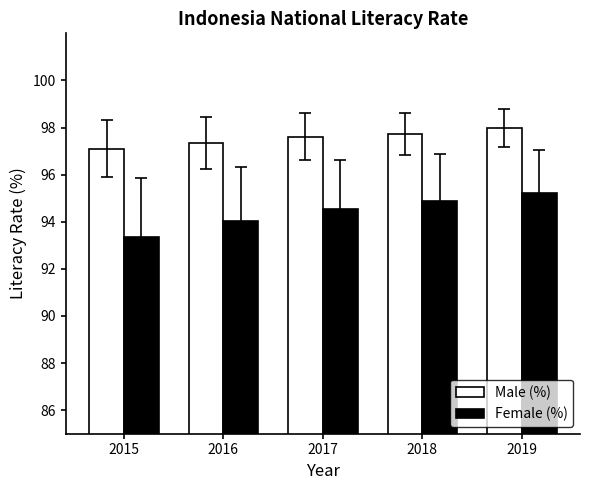

Is the value of Male (%) at 2018 greater than the value of Female (%) at 2015?

Yes